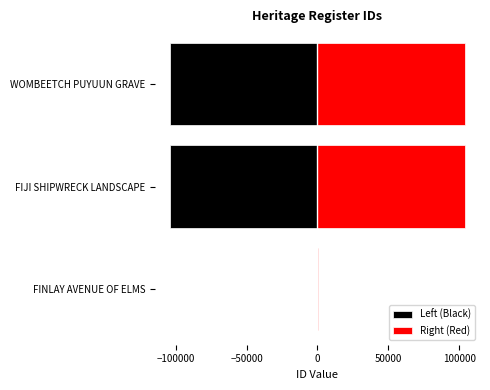

Does the chart contain stacked bars?

No